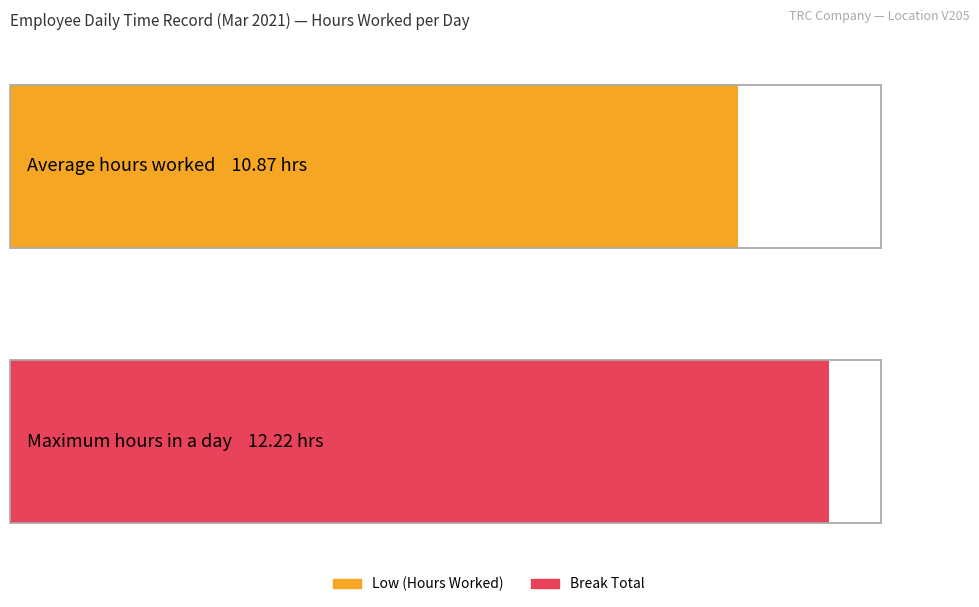

Which series has the largest range (max minus min)?

Low (Hours Worked)